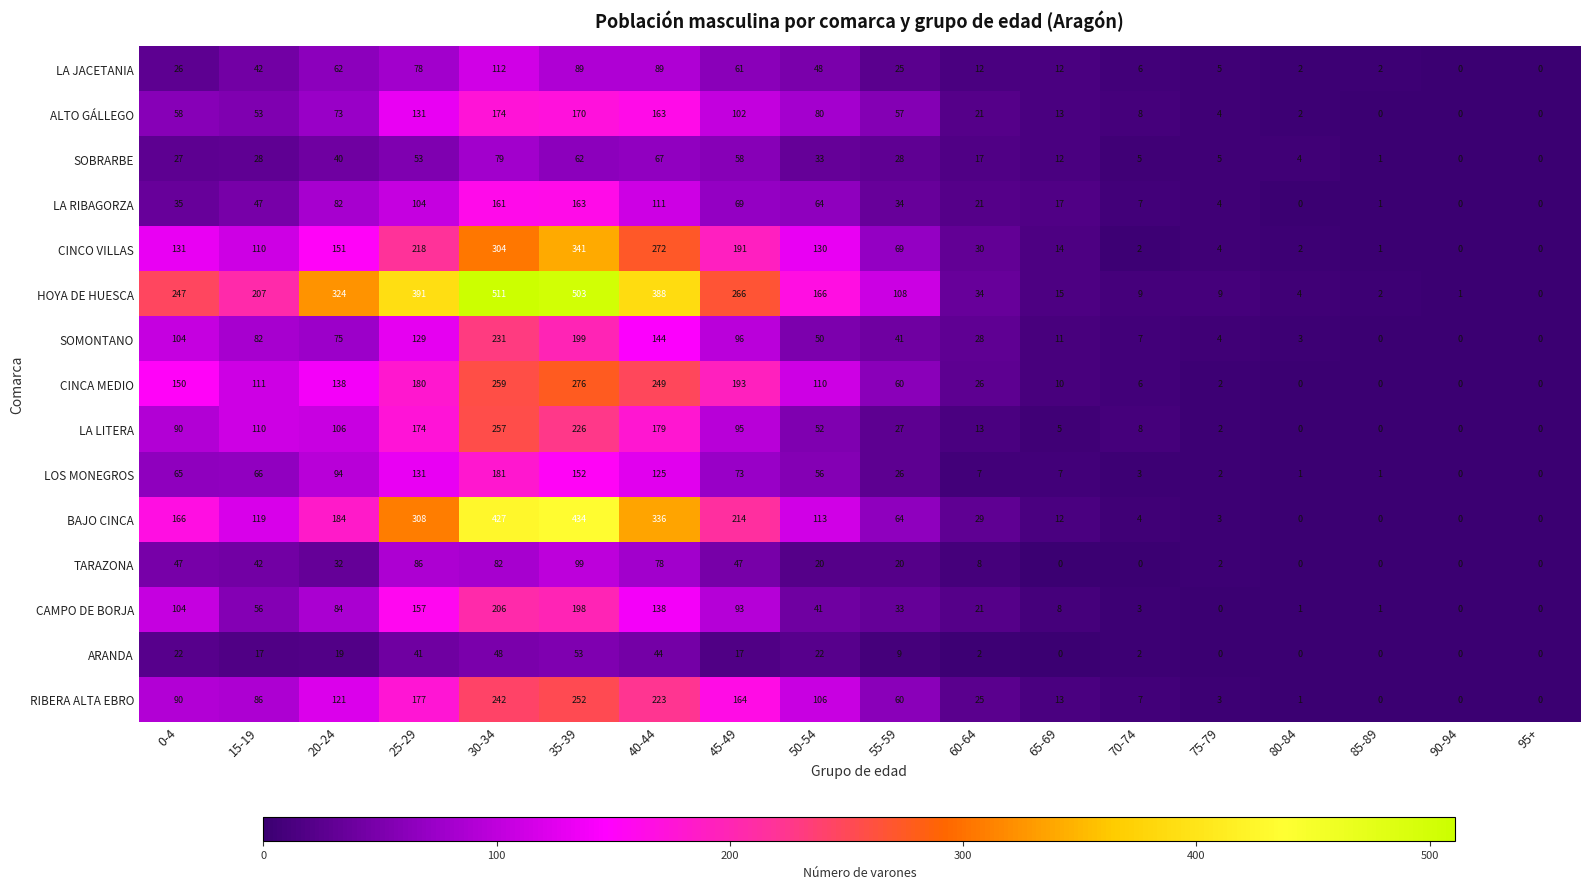

What is the difference between the maximum and minimum values in the CINCO VILLAS series?

341